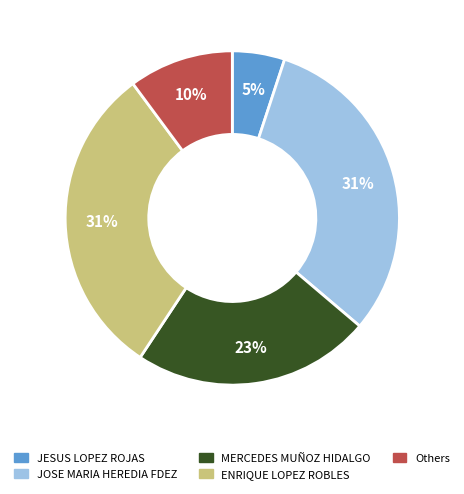

To the nearest percent, what is the difference between the largest and smallest slice percentages?

26%